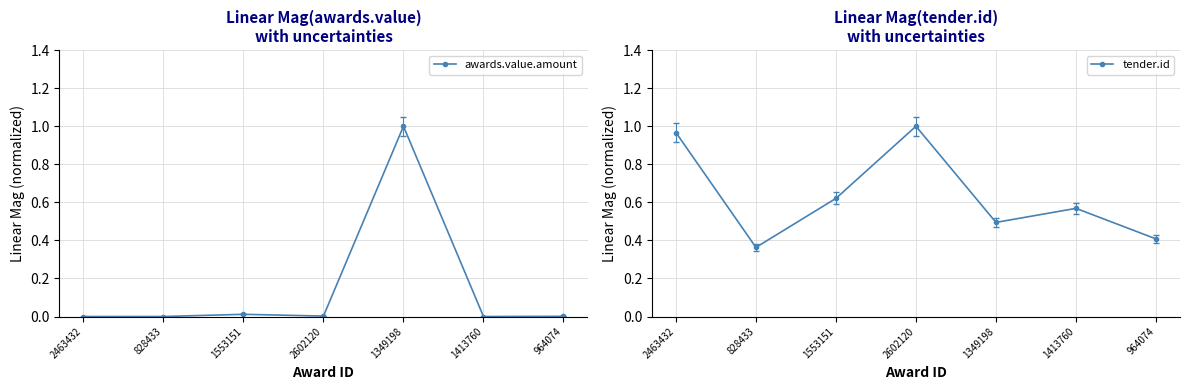

Between 2463432 and 1413760, which series saw the biggest shift?

tender.id